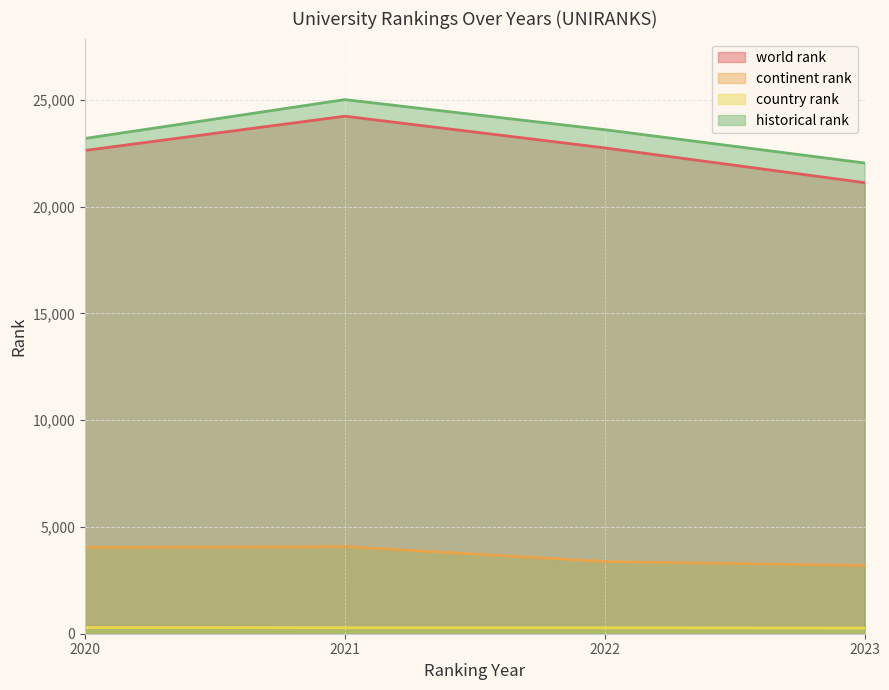

Is it true that world rank equals 24234.0 at 2021?

True